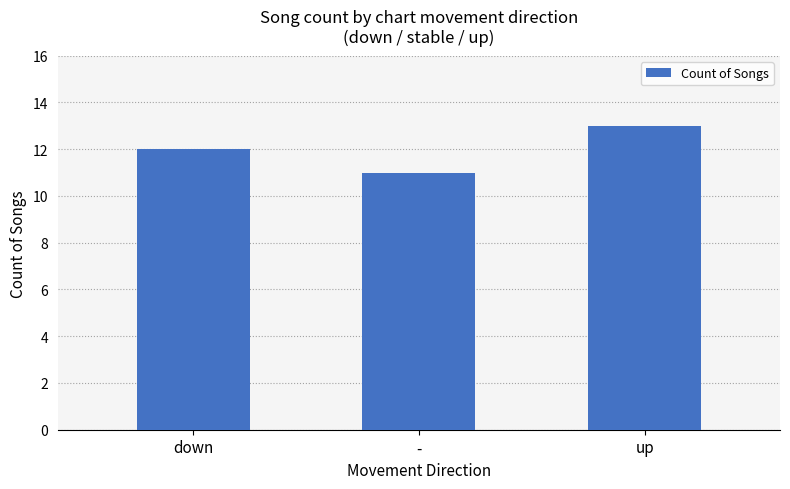

Reading left to right, extract all data points from this chart.

down=12	-=11	up=13